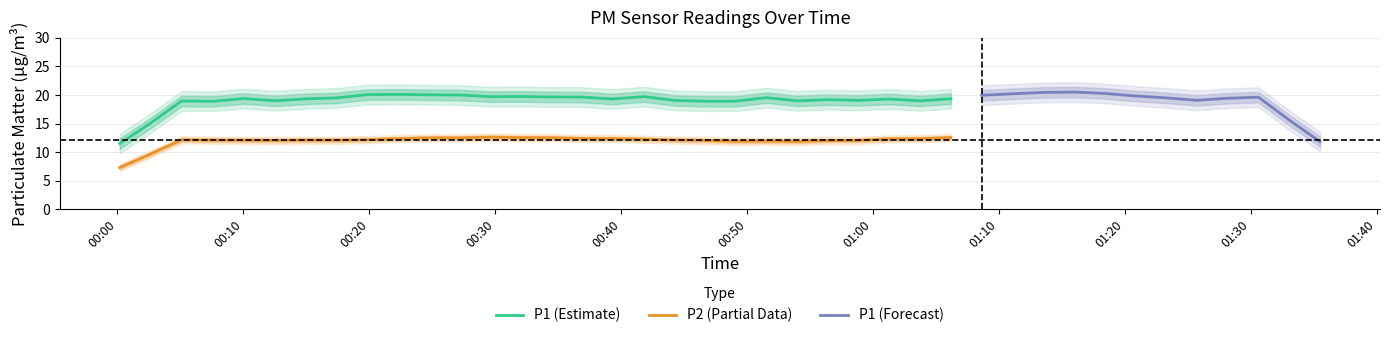

Is it true that P1 equals 31.5 at 2024-03-08T01:25:42?

False